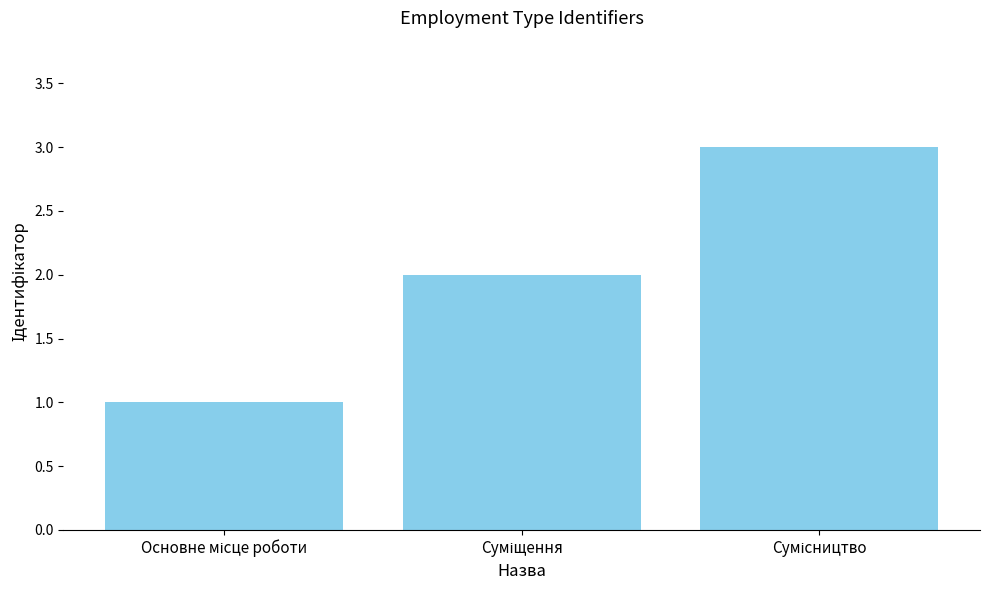

What is the sum of all values?

6